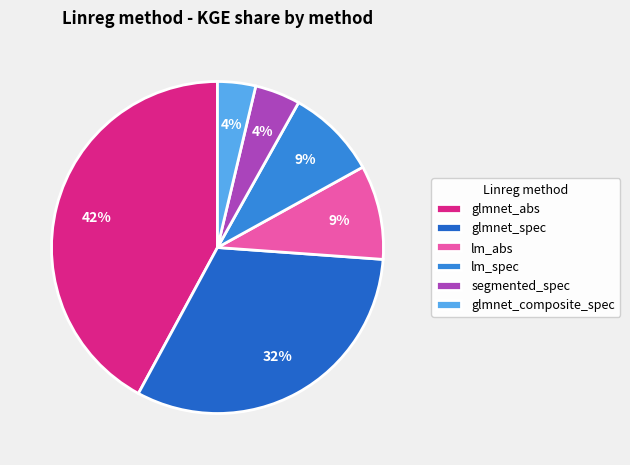

True or false: lm_abs accounts for 2% of the total.

False